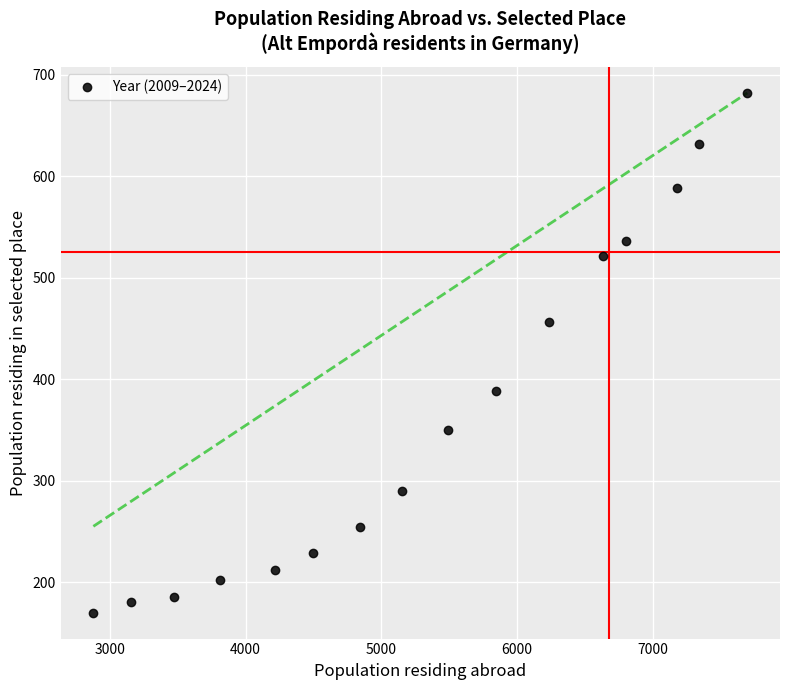

What Y value in the scatter plot is closest to 426?

456